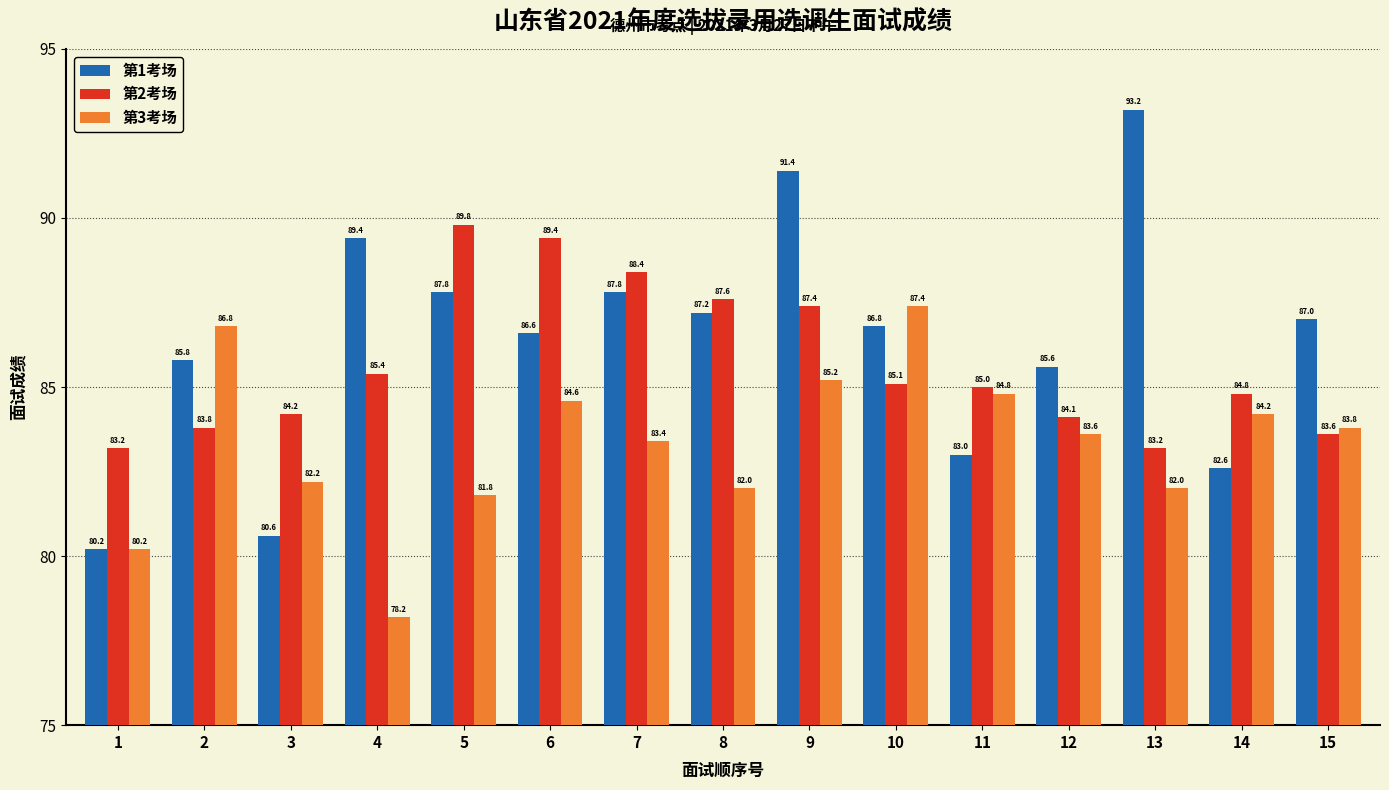

At which label is 第1考场 closest to 86?

2